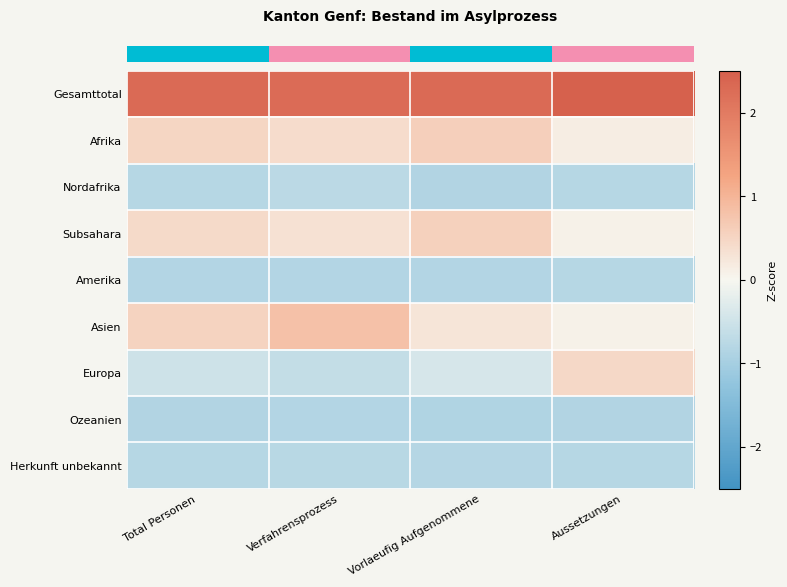

At which category is the sum across all series the highest?

Aussetzungen